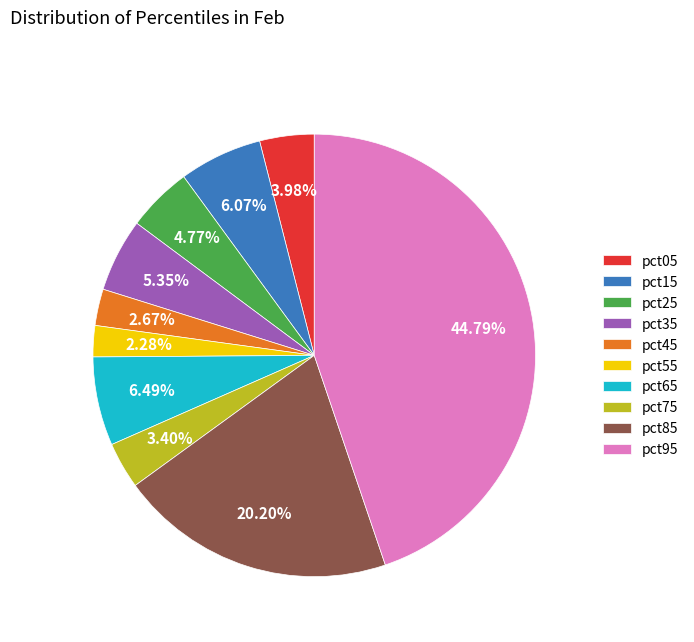

Combined, do pct45 and pct25 account for over 50%?

No